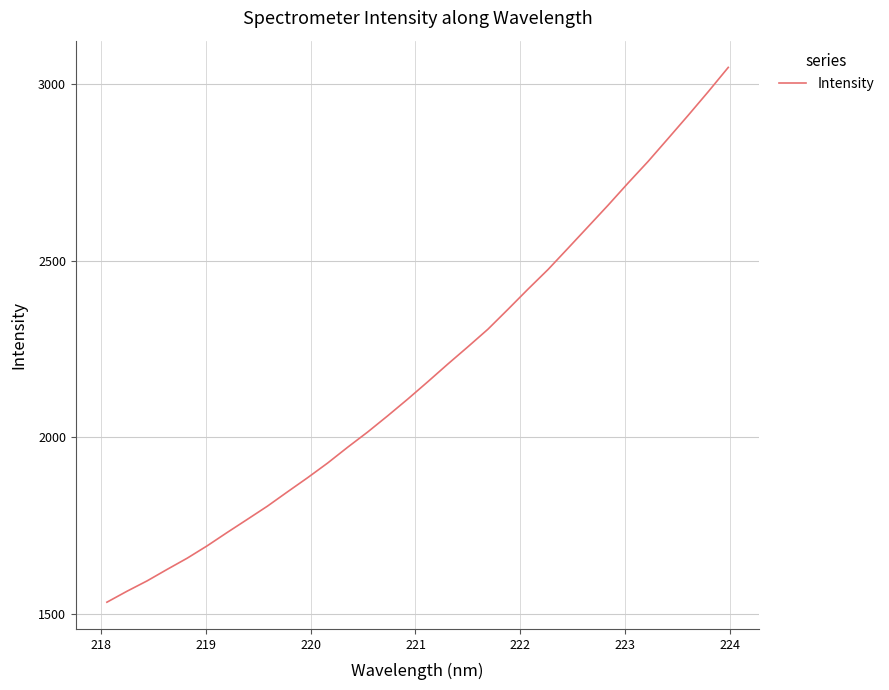

What is the maximum value shown in the chart?

3045.9